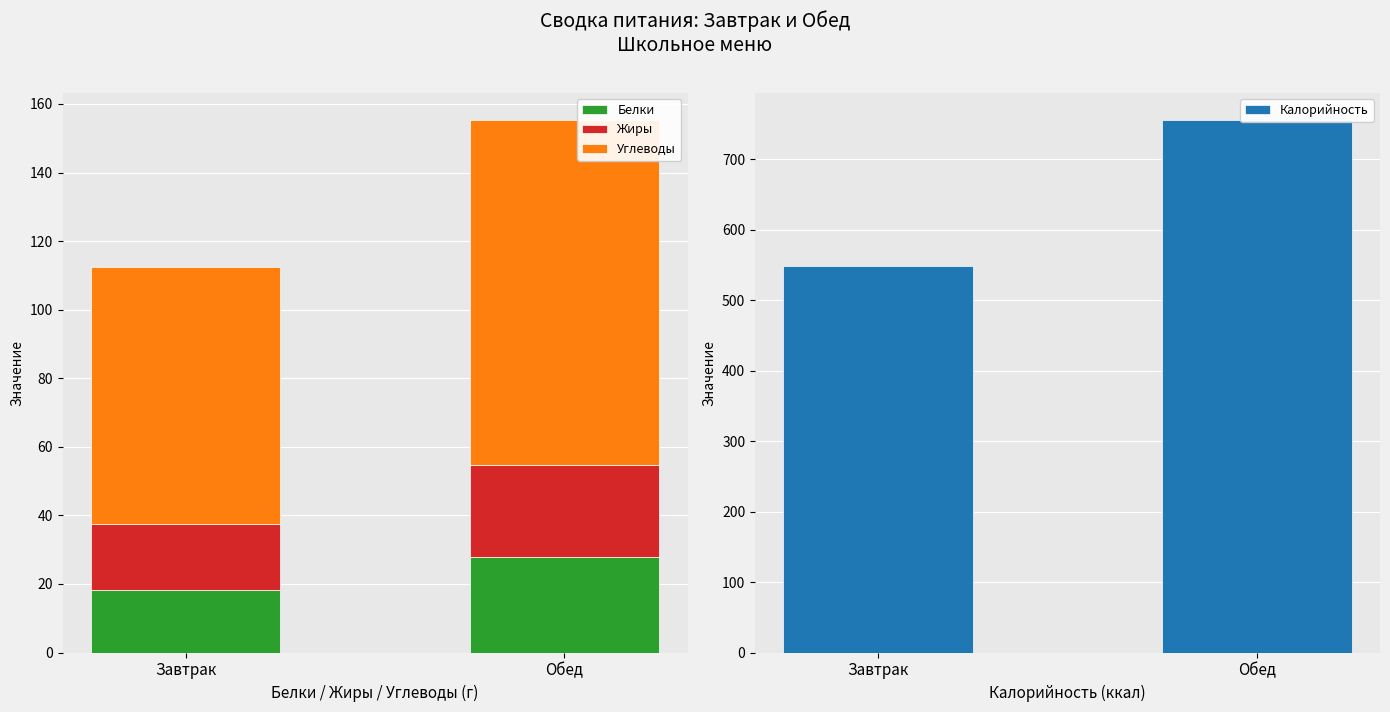

What are all the series names shown in the legend?

Белки, Жиры, Углеводы, Калорийность